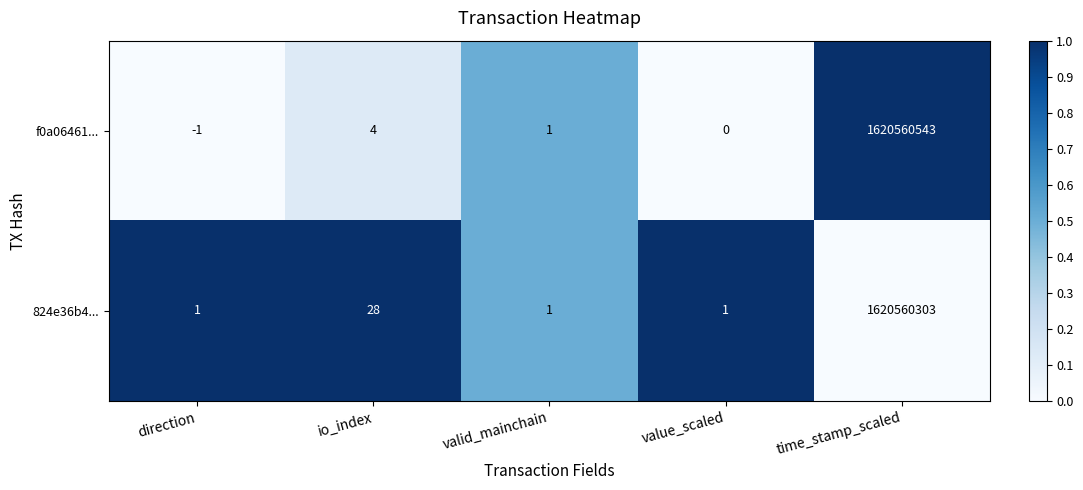

At which category is the sum across all series the highest?

time_stamp_scaled